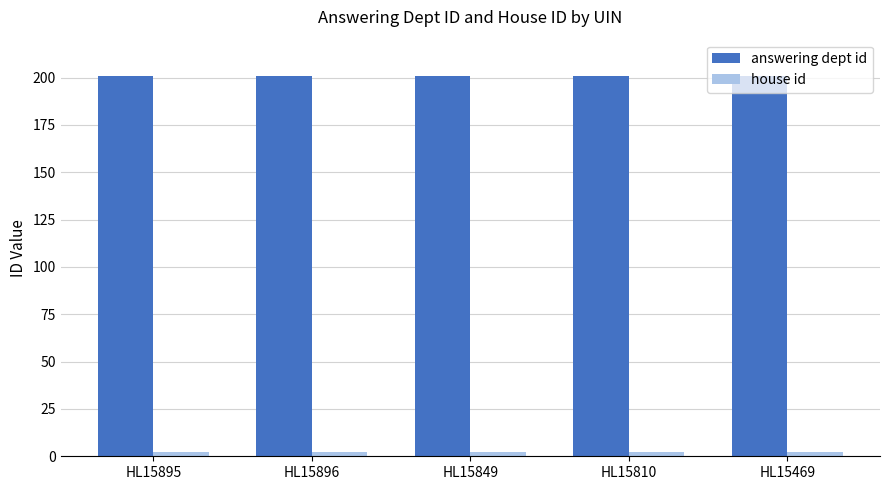

What is the maximum value shown in the chart?

201